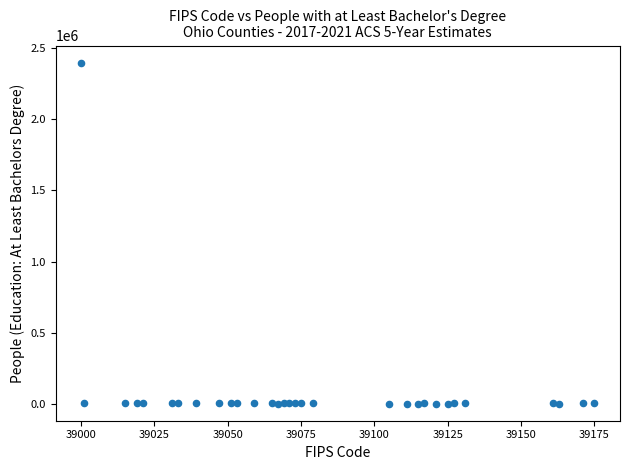

What is the range of Y values (max minus min)?

2397237